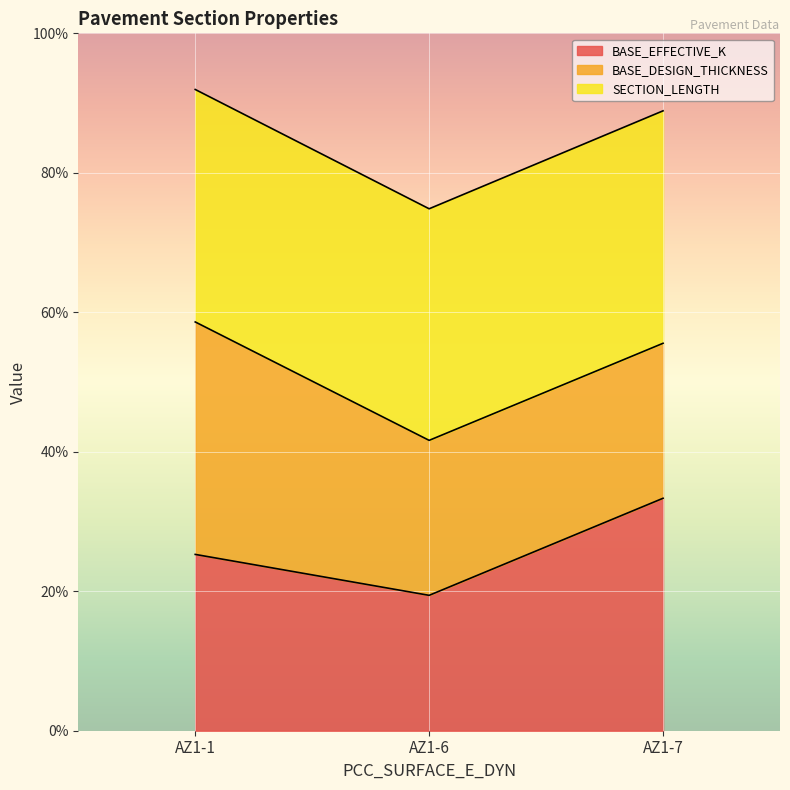

Is the value of BASE_EFFECTIVE_K at AZ1-7 greater than the value of SECTION_LENGTH at AZ1-7?

No